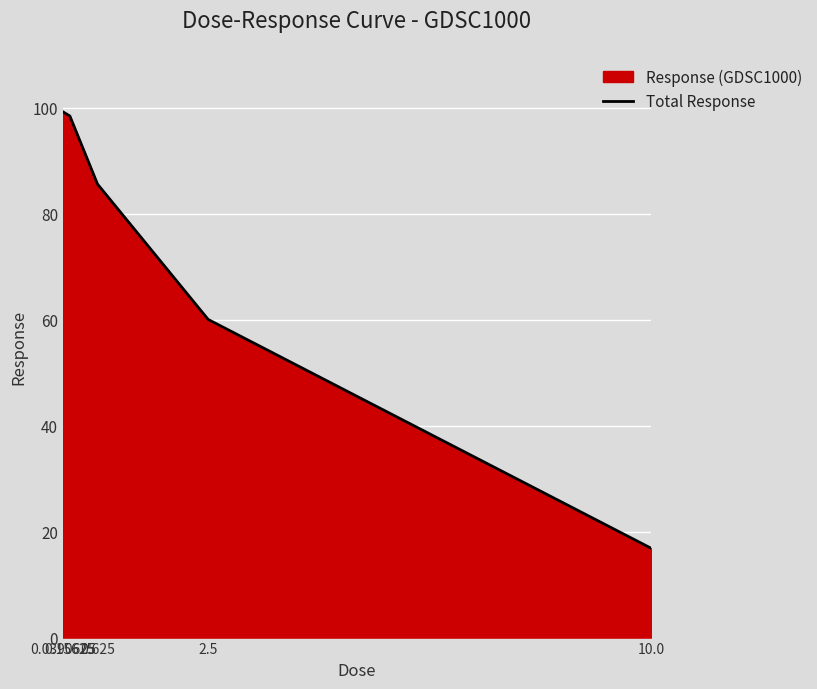

What is the smallest value displayed?

16.9